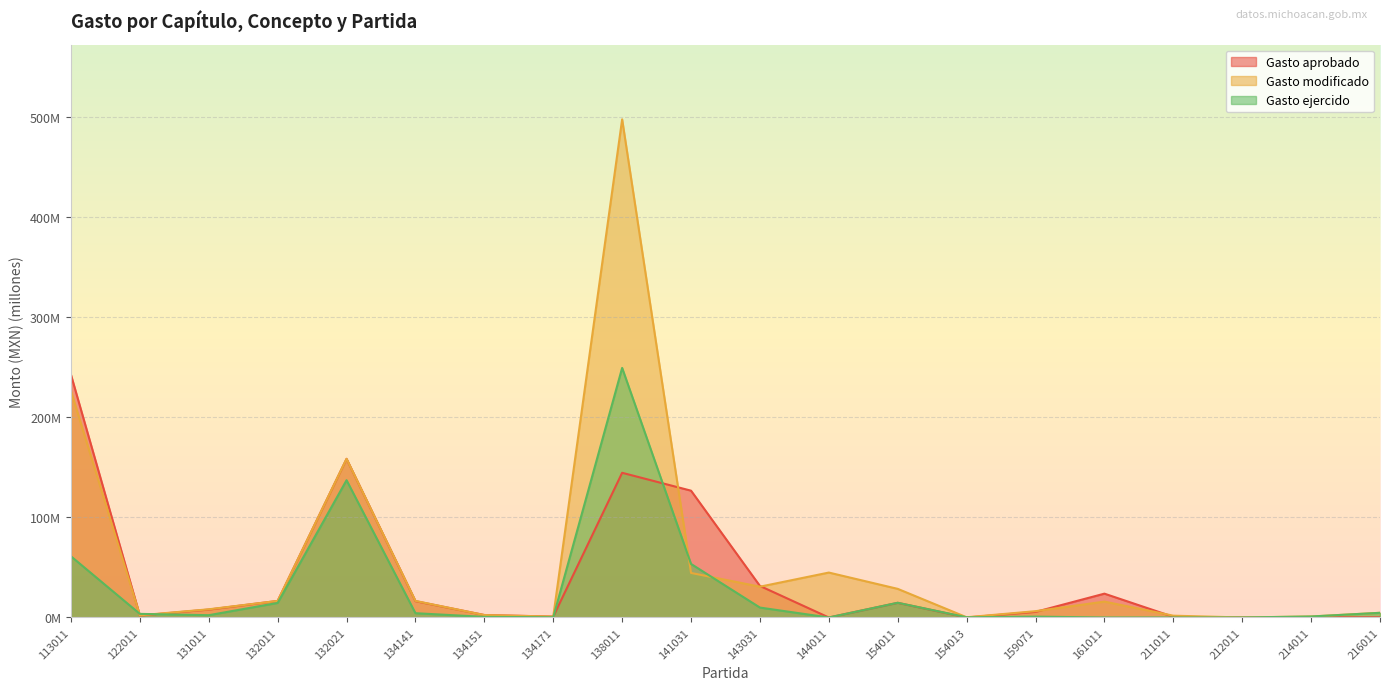

The Gasto aprobado series shows 126.7 at 141031. True or false?

True